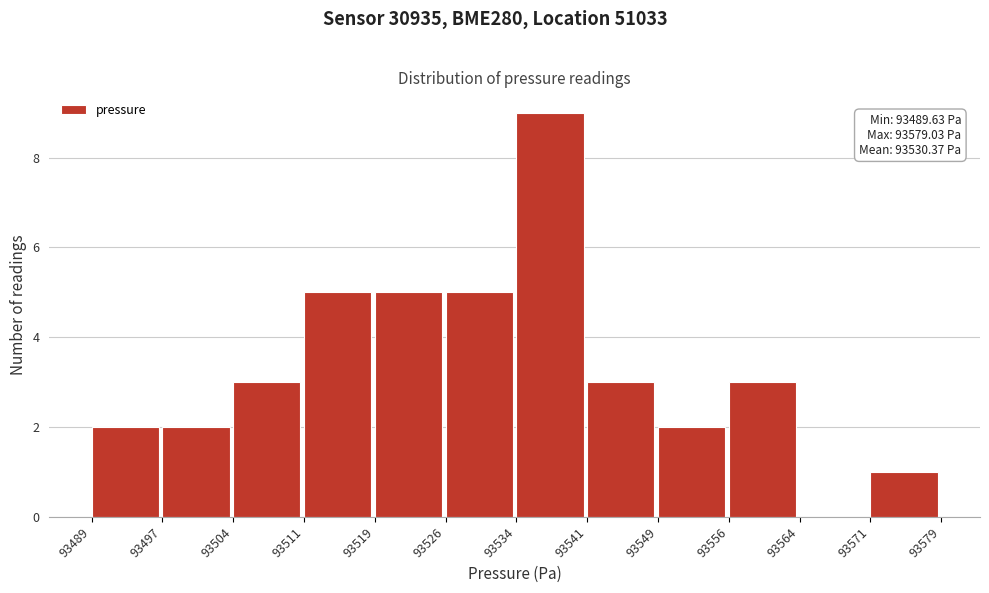

Reading left to right, transcribe all the data shown in this chart.

93489=2	93497=2	93504=3	93511=5	93519=5	93526=5	93534=9	93541=3	93549=2	93556=3	93564=0	93571=1